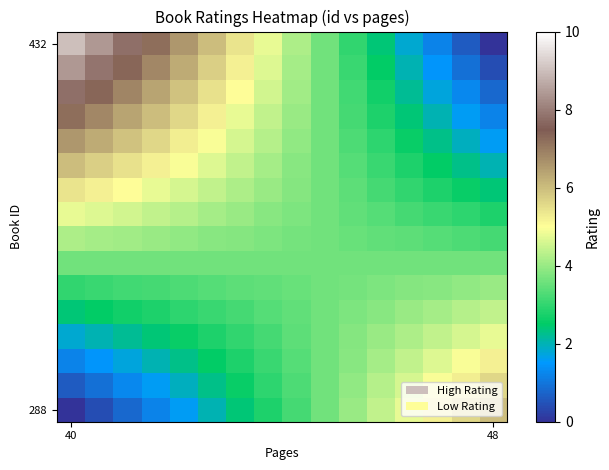

Count the number of categories in the chart.

16